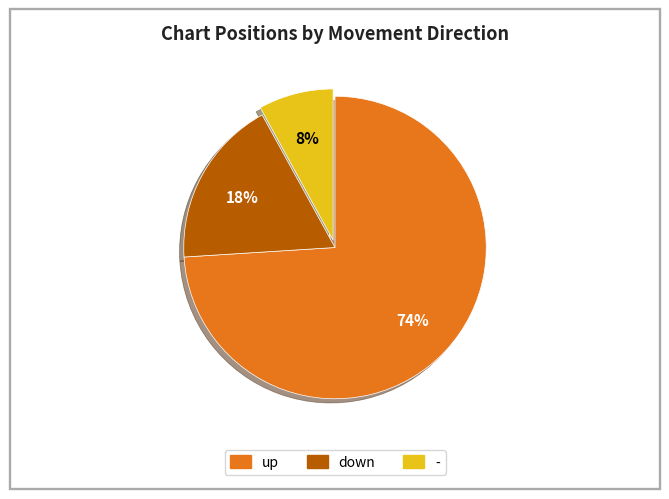

To the nearest percent, what is the difference between the down and - slice percentages?

10%